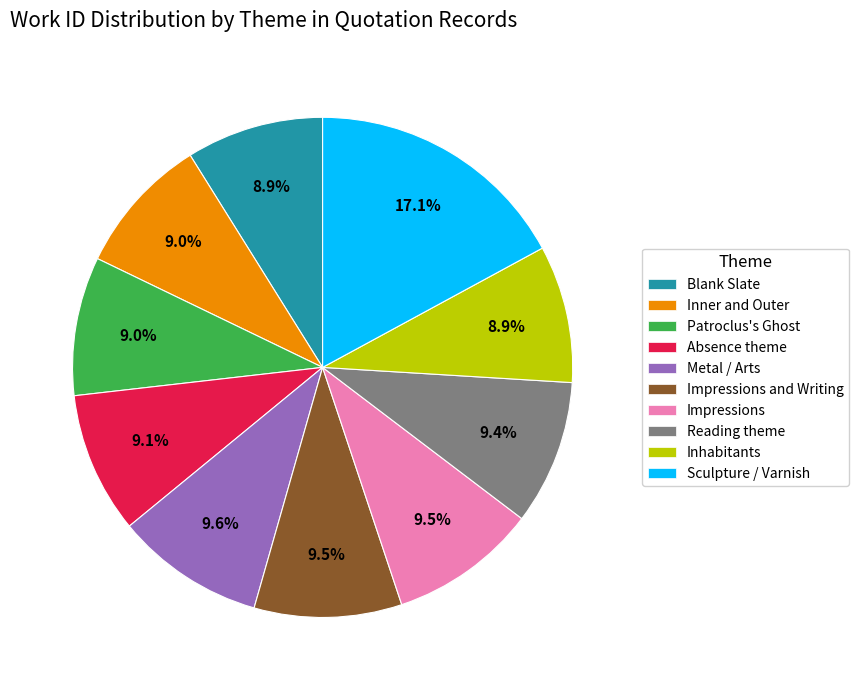

Is there a majority slice in this chart?

No